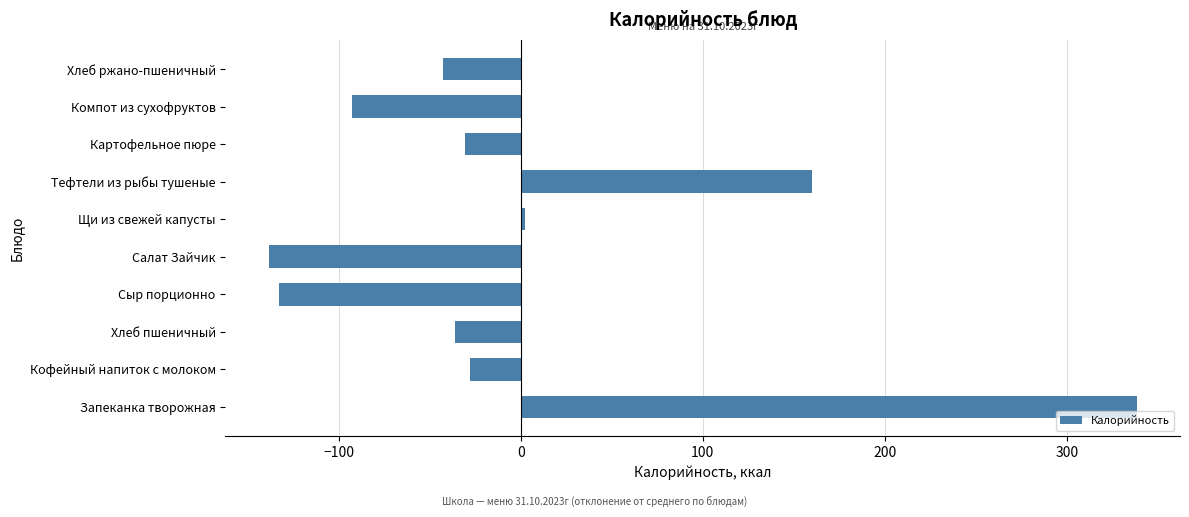

The chart shows a value of -83.7 at Сыр порционно. True or false?

False